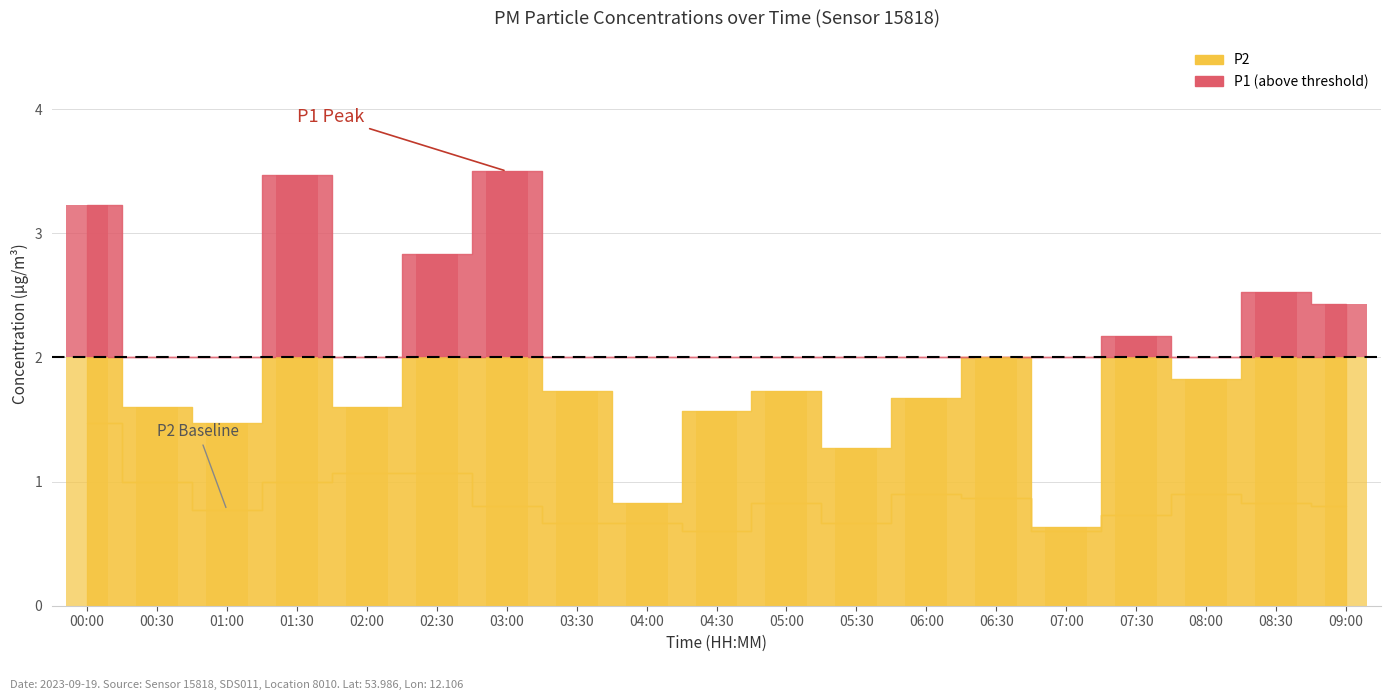

At which label does P1 reach its peak?

03:00